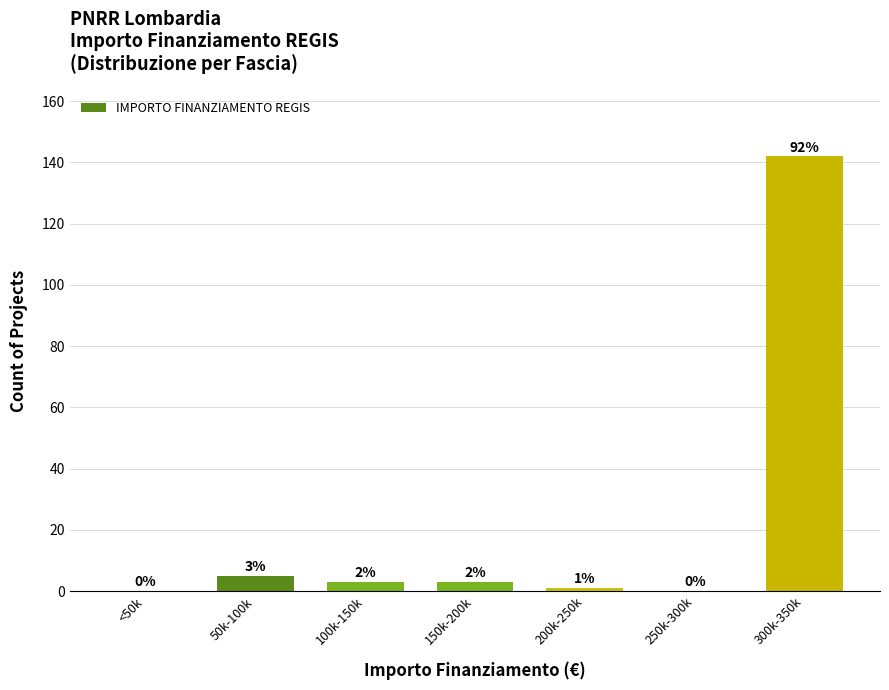

Reading left to right, list all the values displayed in this chart.

<50k=0	50k-100k=5	100k-150k=3	150k-200k=3	200k-250k=1	250k-300k=0	300k-350k=142